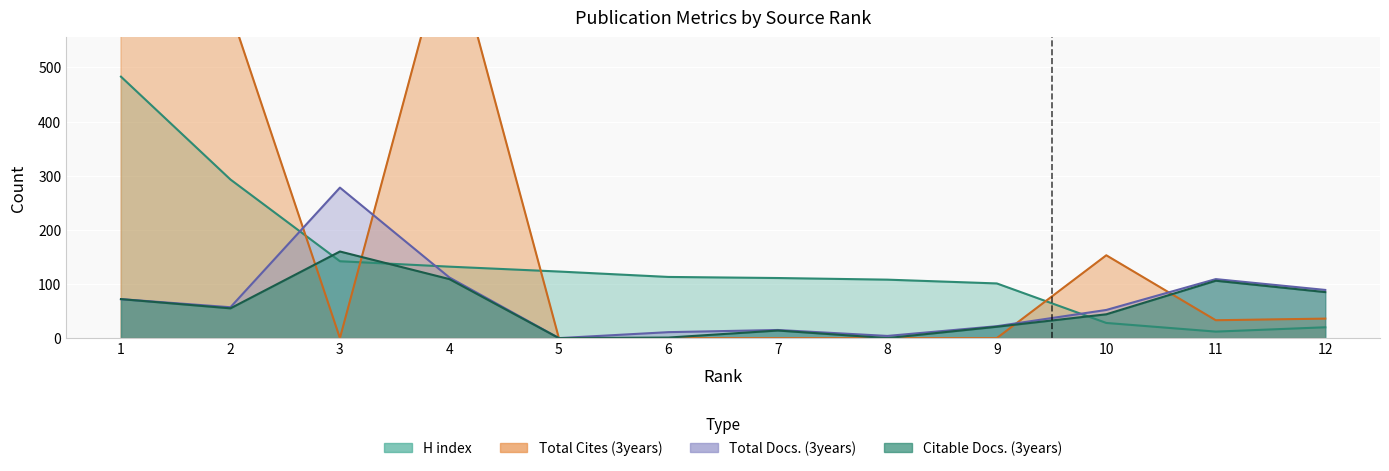

At which category is the sum across all series the highest?

1